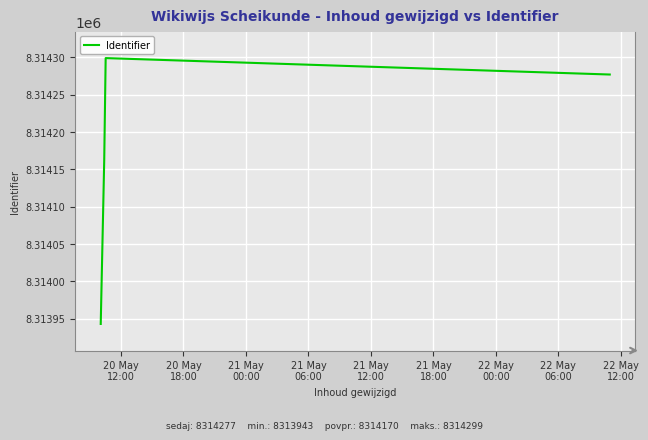

How many interior local peaks (higher than both neighbors) does the data have?

1